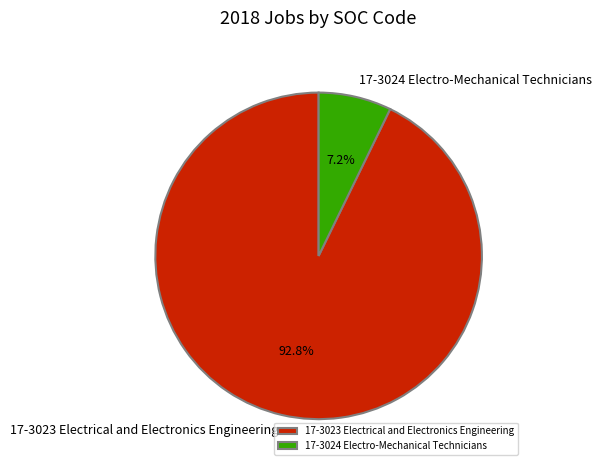

True or false: 17-3024 Electro-Mechanical Technicians accounts for 1% of the total.

False